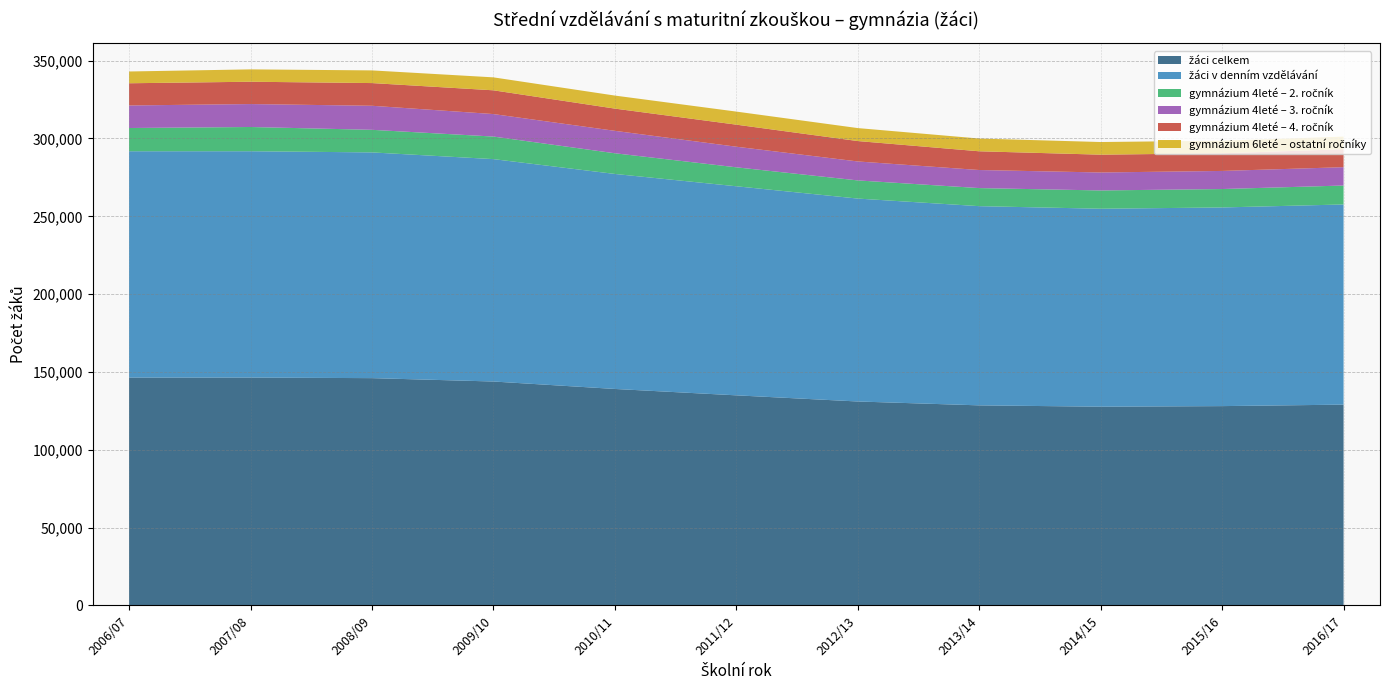

Reading left to right, extract all data points from this chart.

žáci celkem: 146354	146370	146021	143851	139066	134965	131013	128527	127666	128045	128994
žáci v denním vzdělávání: 145450	145447	145044	142902	138157	134342	130385	128000	127205	127643	128621
gymnázium 4leté – 2. ročník: 14932	15569	14510	14490	13287	12174	11670	11609	11746	11836	12169
gymnázium 4leté – 3. ročník: 14486	14747	15451	14458	14411	13237	12178	11614	11545	11631	11785
gymnázium 4leté – 4. ročník: 14271	14342	14588	15260	14284	14176	13114	12032	11447	11355	11509
gymnázium 6leté – ostatní ročníky: 7564	7940	8143	8325	8378	8395	8332	8194	8124	8078	8152